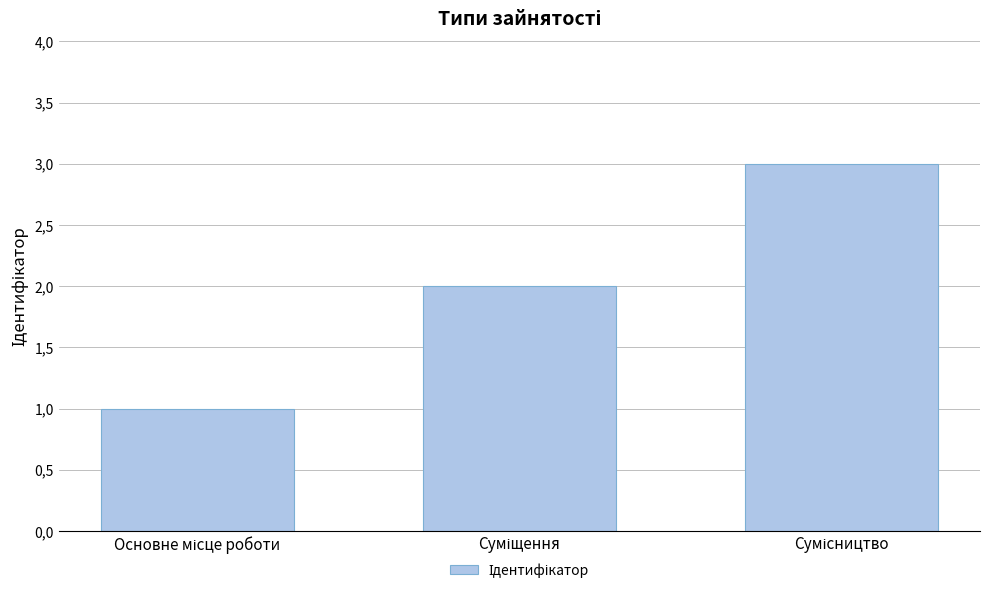

Are the bars horizontal?

No